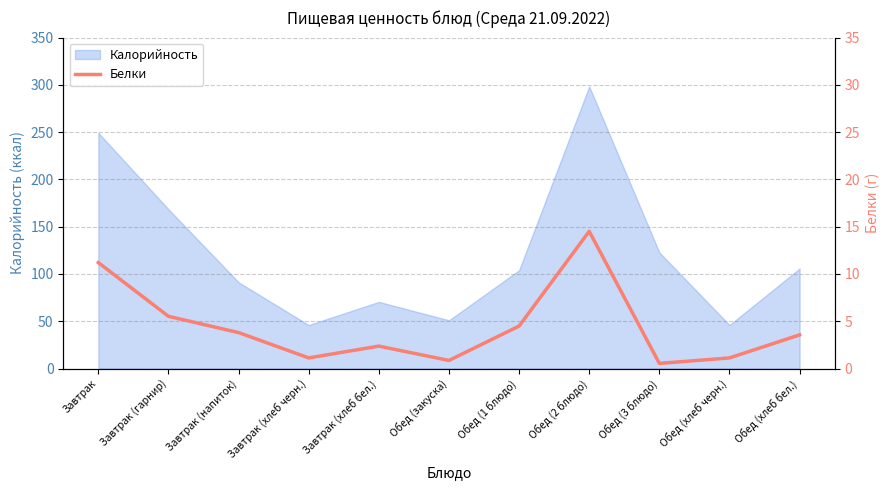

Where is Калорийность nearest to the value 172?

Завтрак (гарнир)